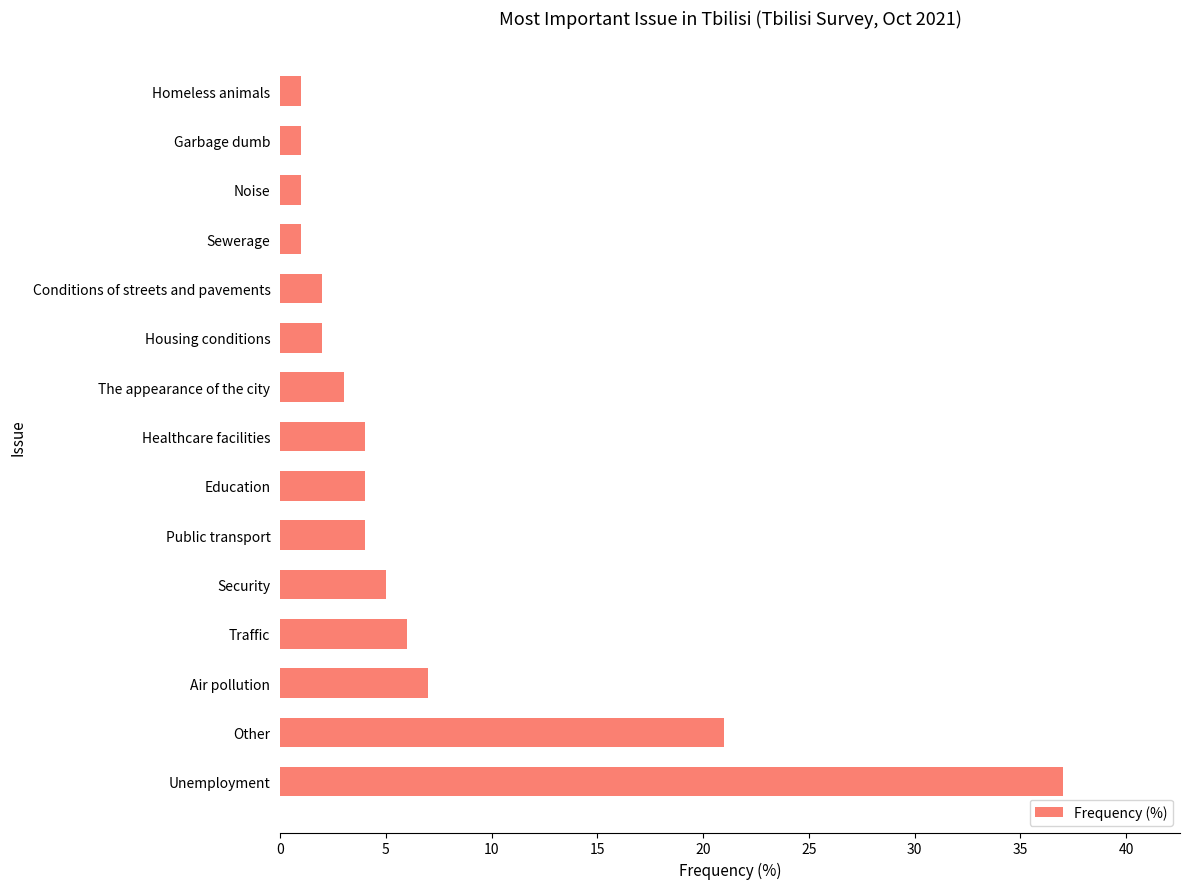

Reading bottom to top, list all the values displayed in this chart.

37	21	7	6	5	4	4	4	3	2	2	1	1	1	1